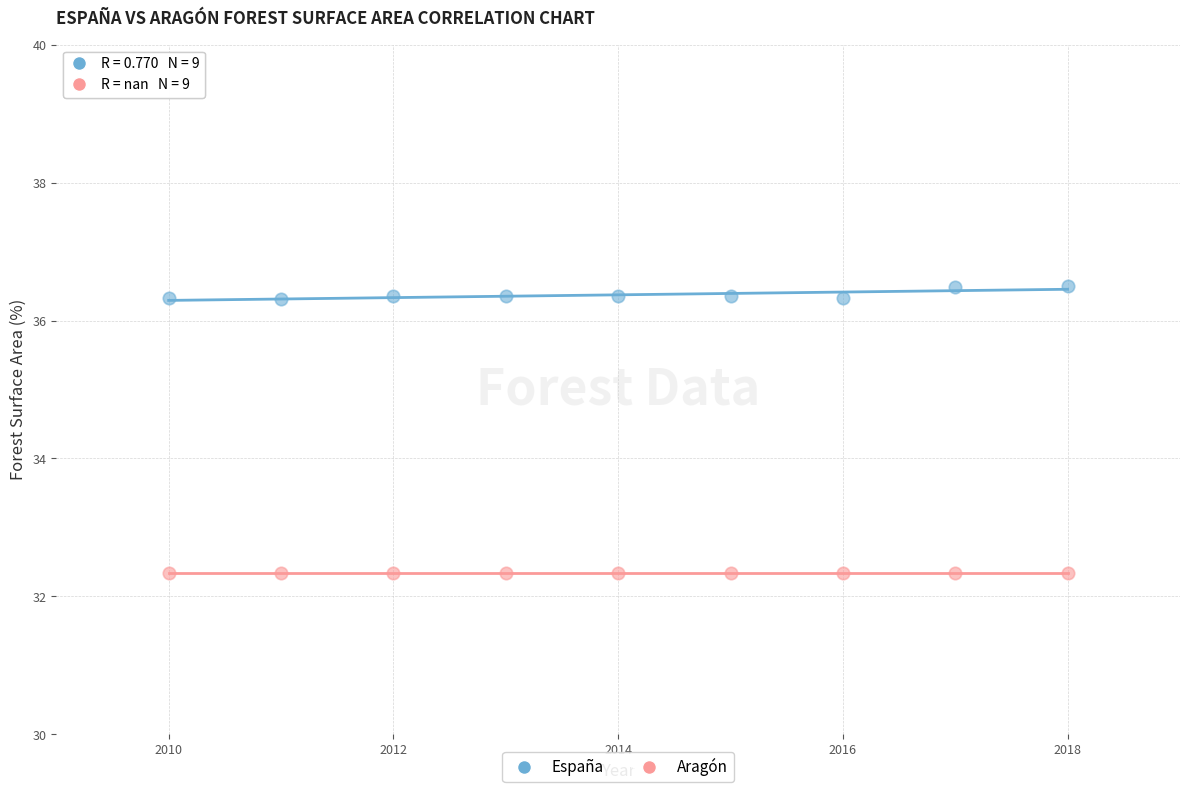

Which series contains the lowest Y value?

Aragón